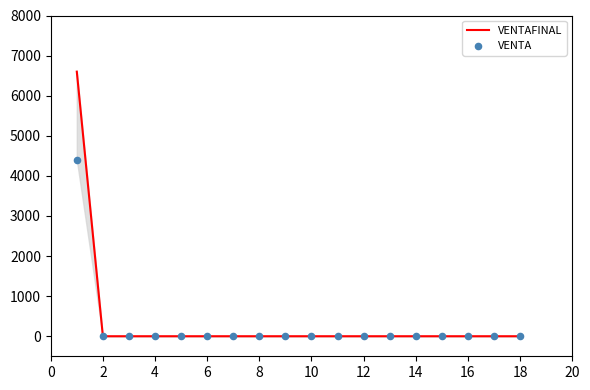

What is the maximum value for VENTAFINAL?

6600